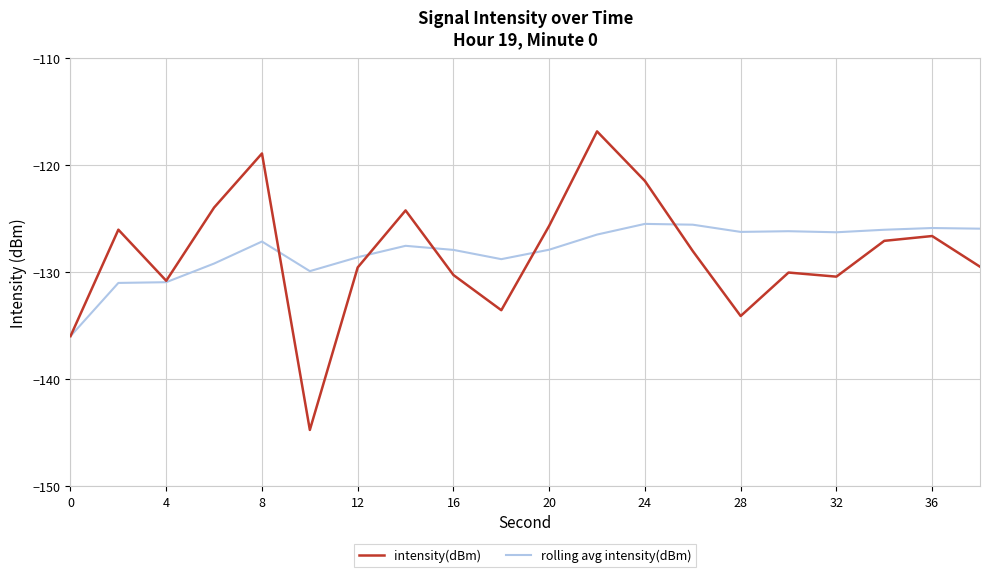

What is the difference between the maximum and minimum values in the rolling avg intensity(dBm) series?

10.5